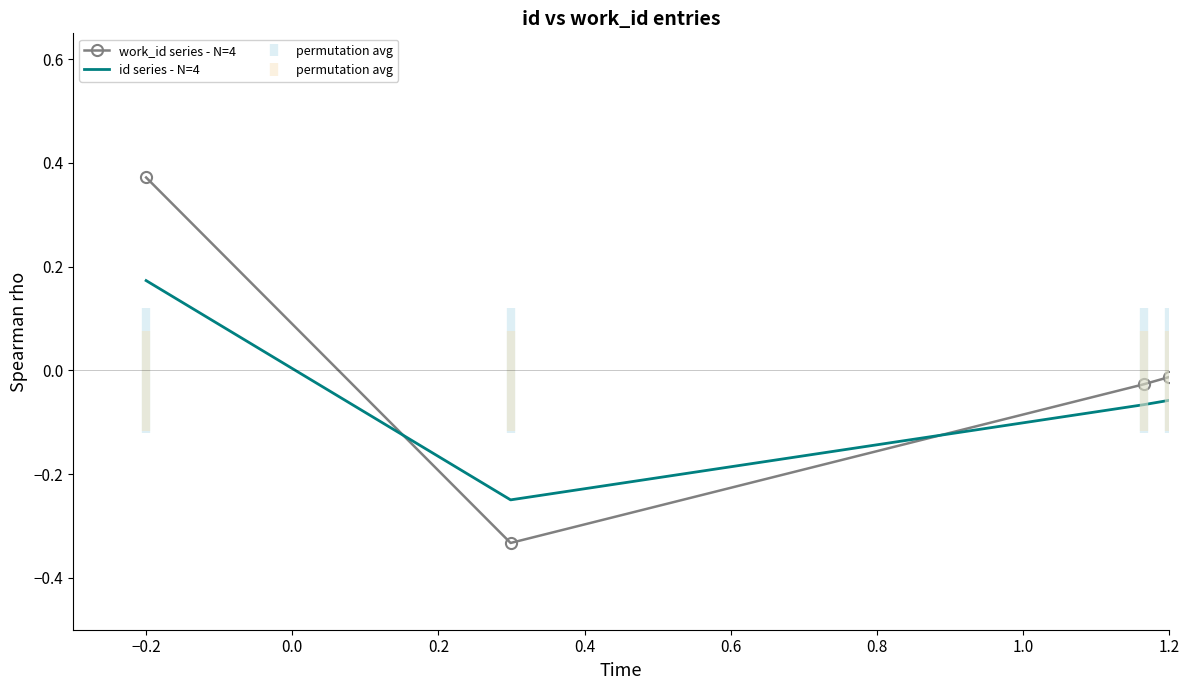

List the series in order of their peak value, lowest first.

id series - N=4, work_id series - N=4